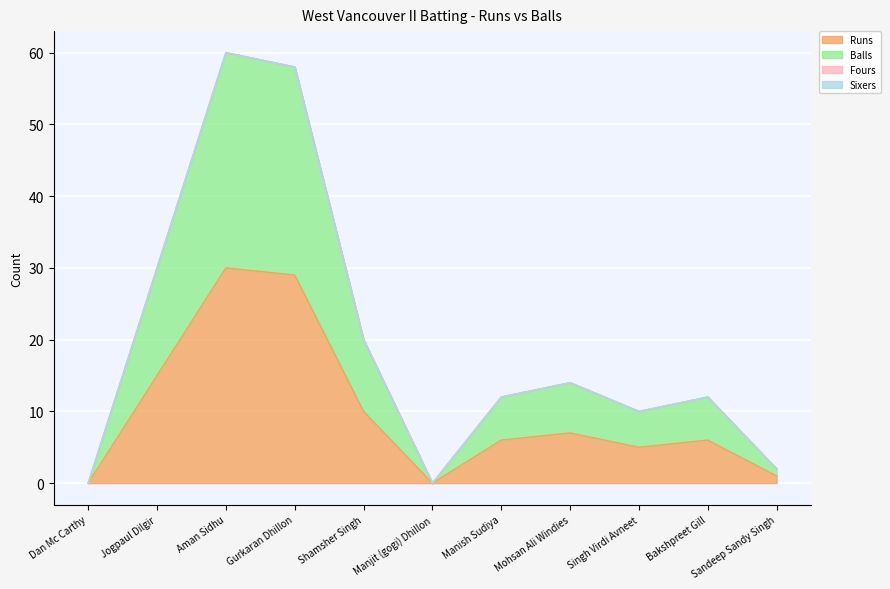

Which has a higher value, Mohsan Ali Windies or Sandeep Sandy Singh?

Mohsan Ali Windies